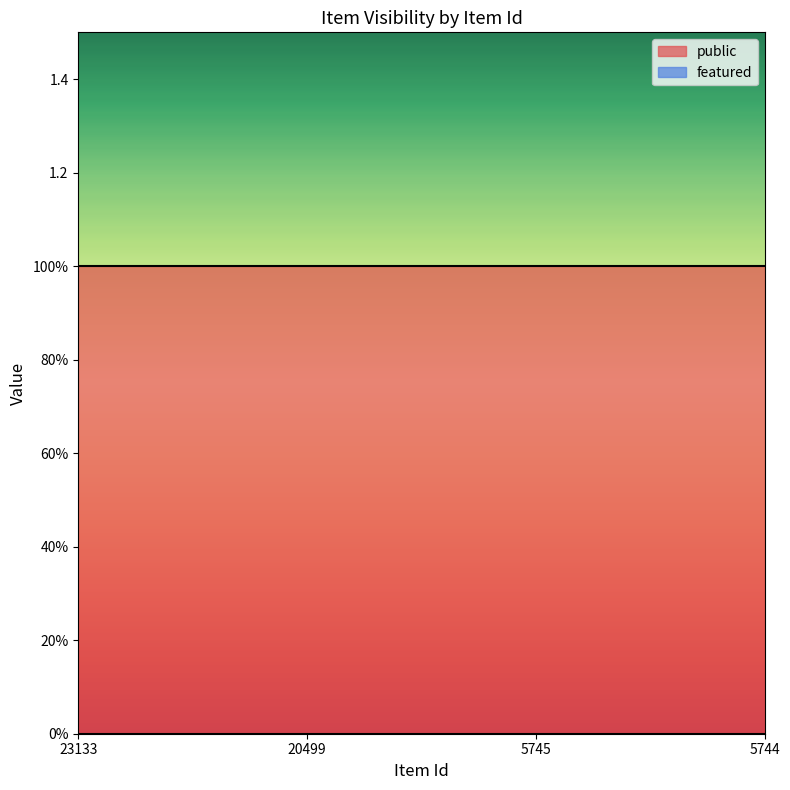

Is the value of public at 23133 greater than the value of featured at 23133?

Yes